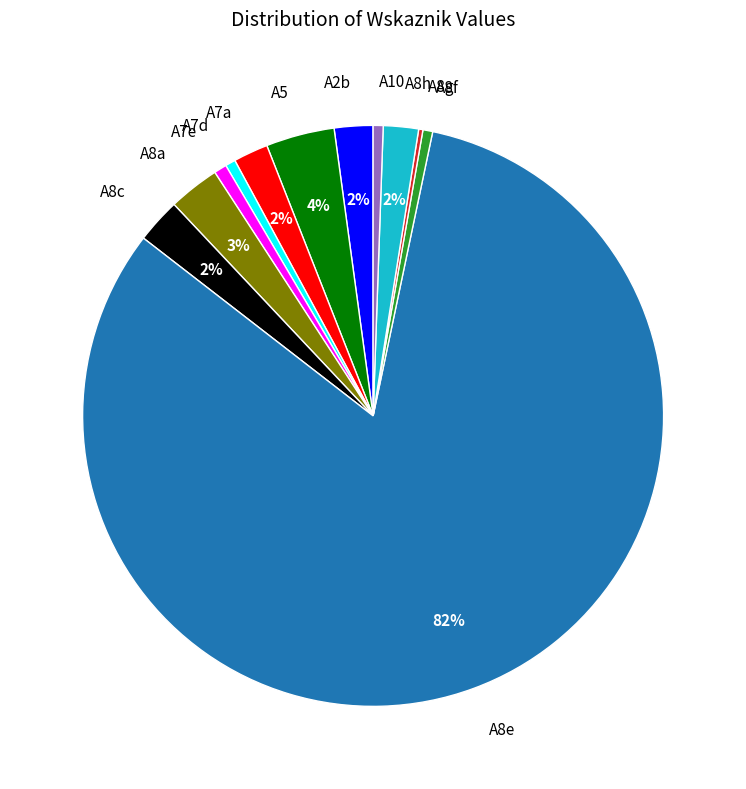

Combined, do A8h and A7a account for over 50%?

No